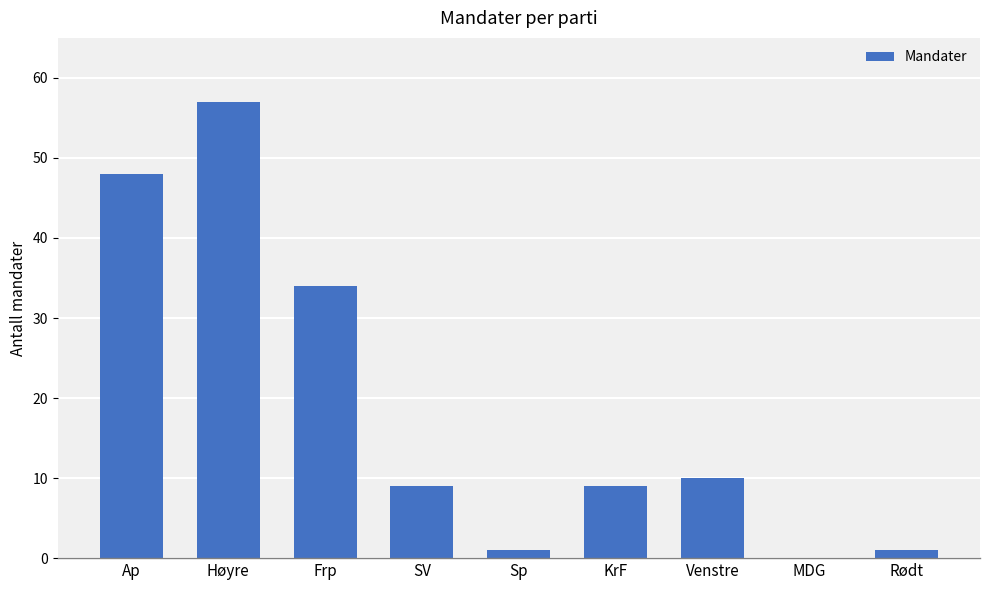

How many series are shown in this chart?

1